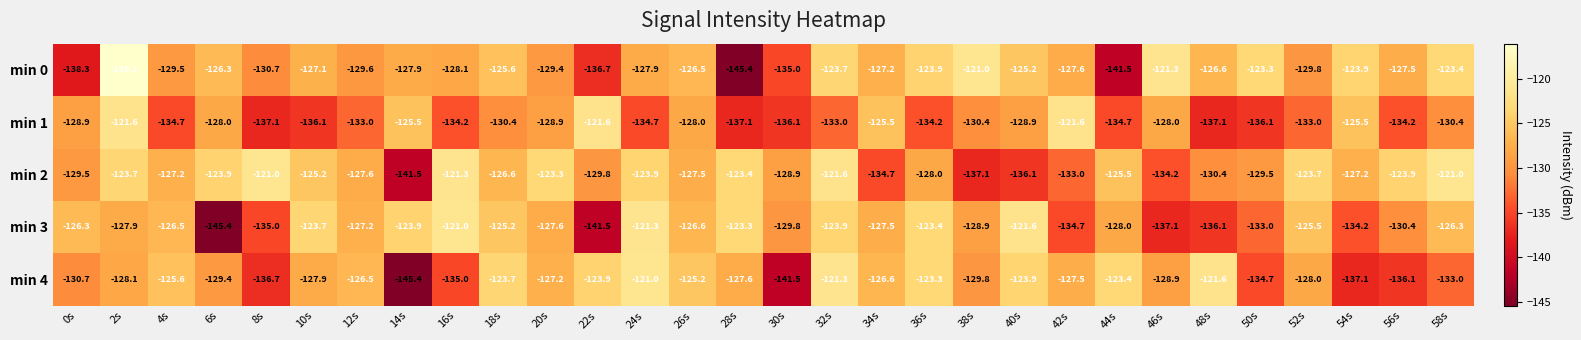

Between 14s and 48s, which series saw the biggest shift?

min 4